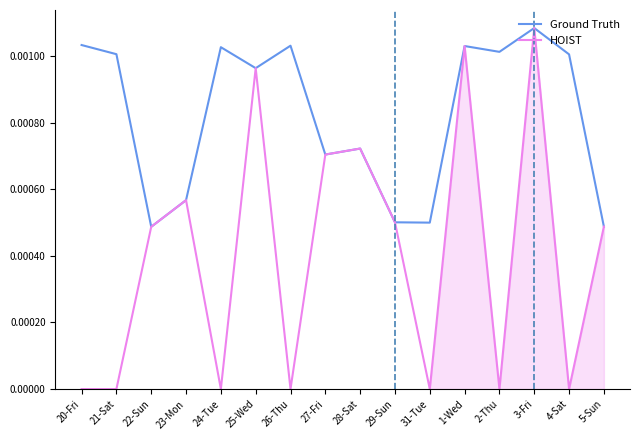

At which label does Ground Truth reach its minimum?

22-Sun